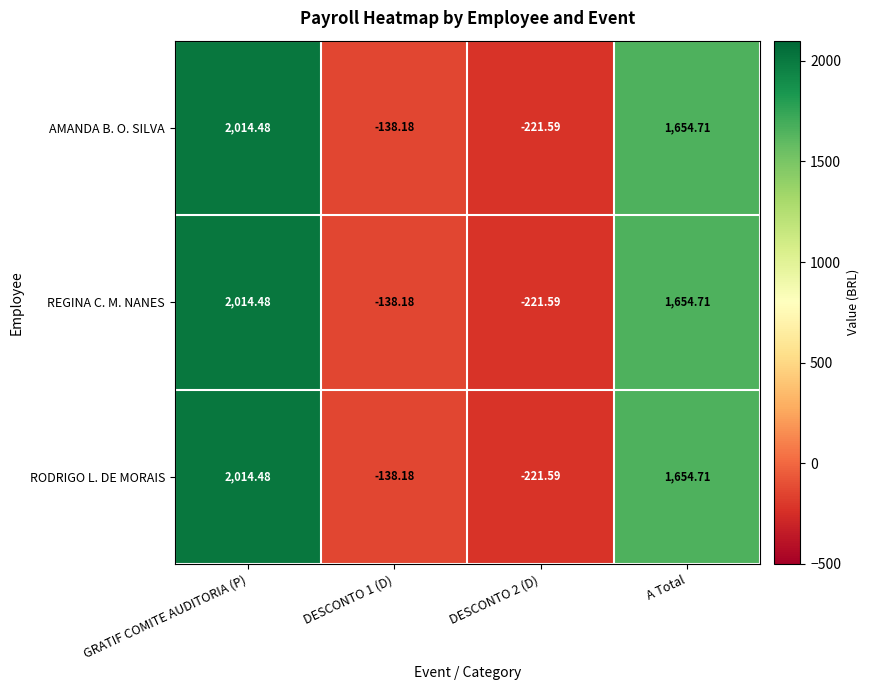

Is the value of REGINA C. M. NANES at DESCONTO 1 (D) greater than the value of AMANDA B. O. SILVA at GRATIF COMITE AUDITORIA (P)?

No